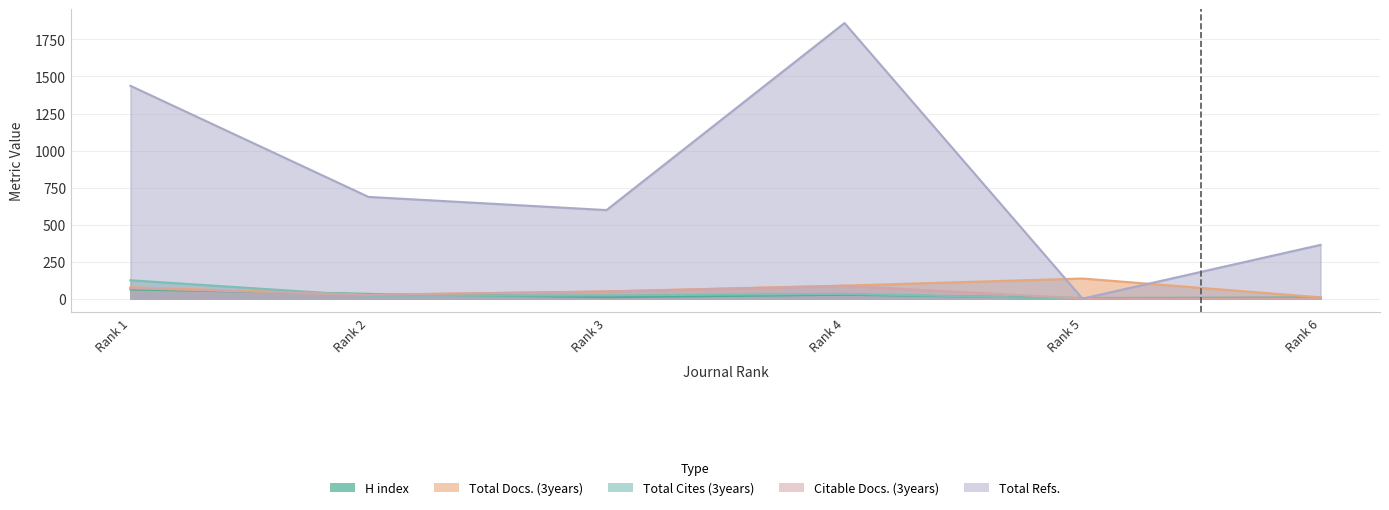

The value of Total Refs. at Rank 3 is 303. True or false?

False